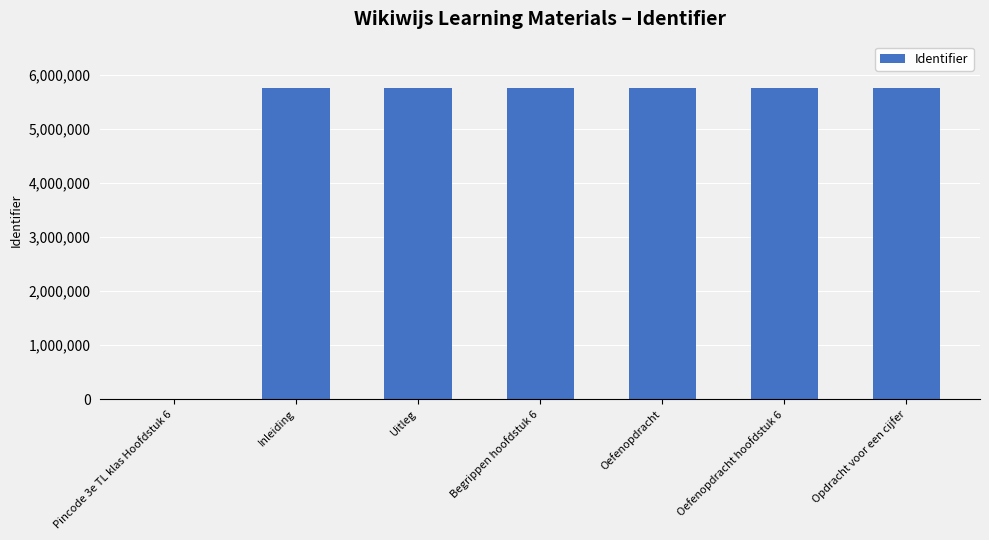

What is the average value?

4924855